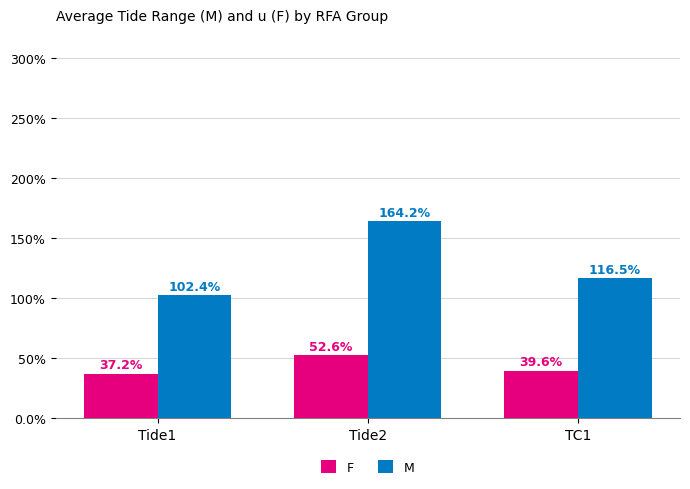

Is it true that F equals 0.7 at TC1?

False